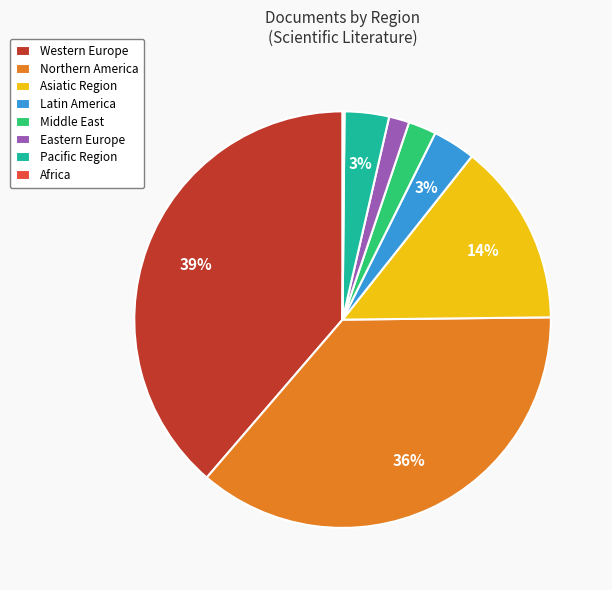

Is it true that Northern America is 36% of the pie?

True